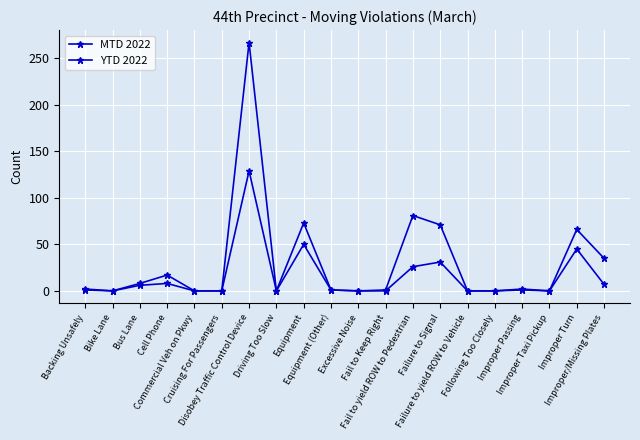

What is the label of the 8th point from the left?

Driving Too Slow